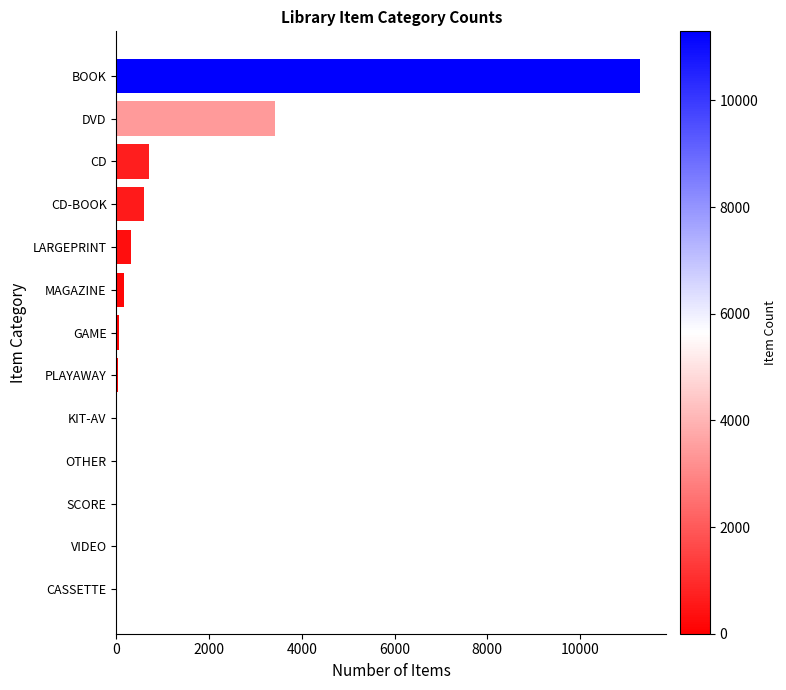

What is the sum of all values?

16636